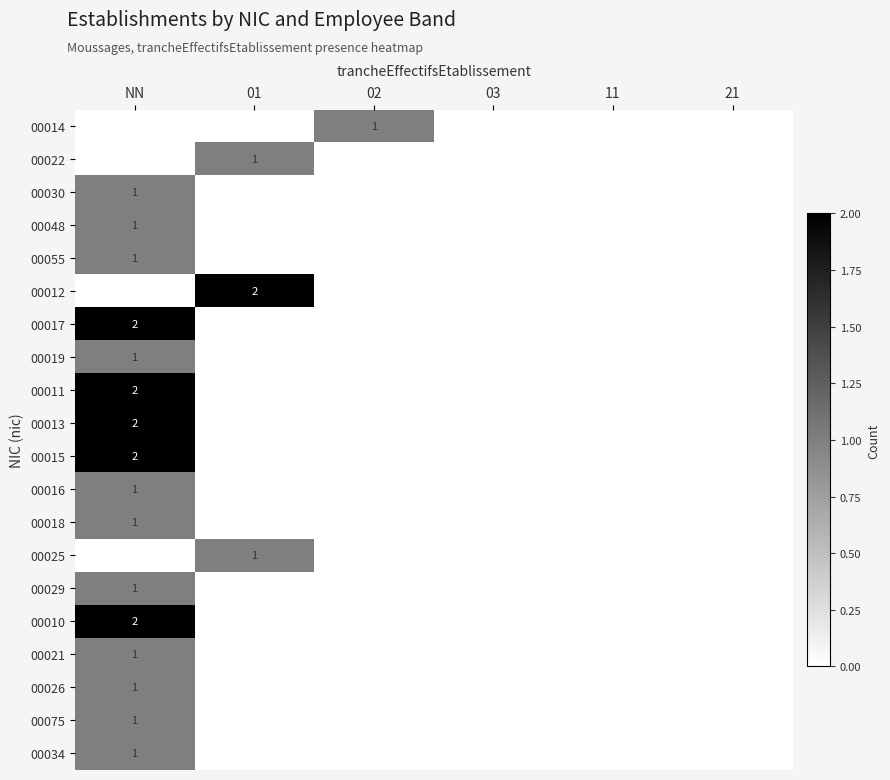

True or false: 00012 has a value of 1 at 01.

False